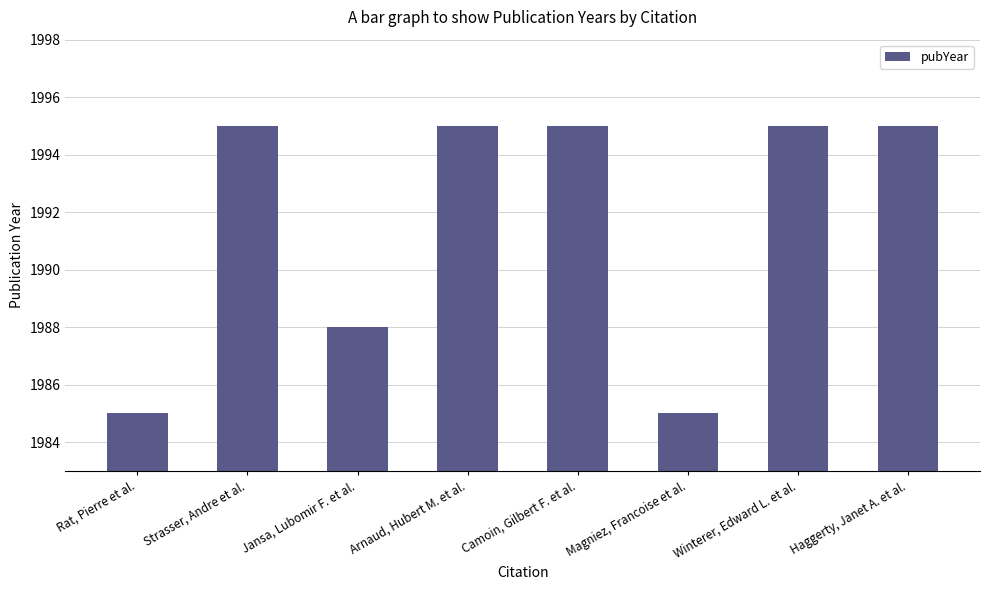

Reading right to left, list all the values displayed in this chart.

1995	1995	1985	1995	1995	1988	1995	1985